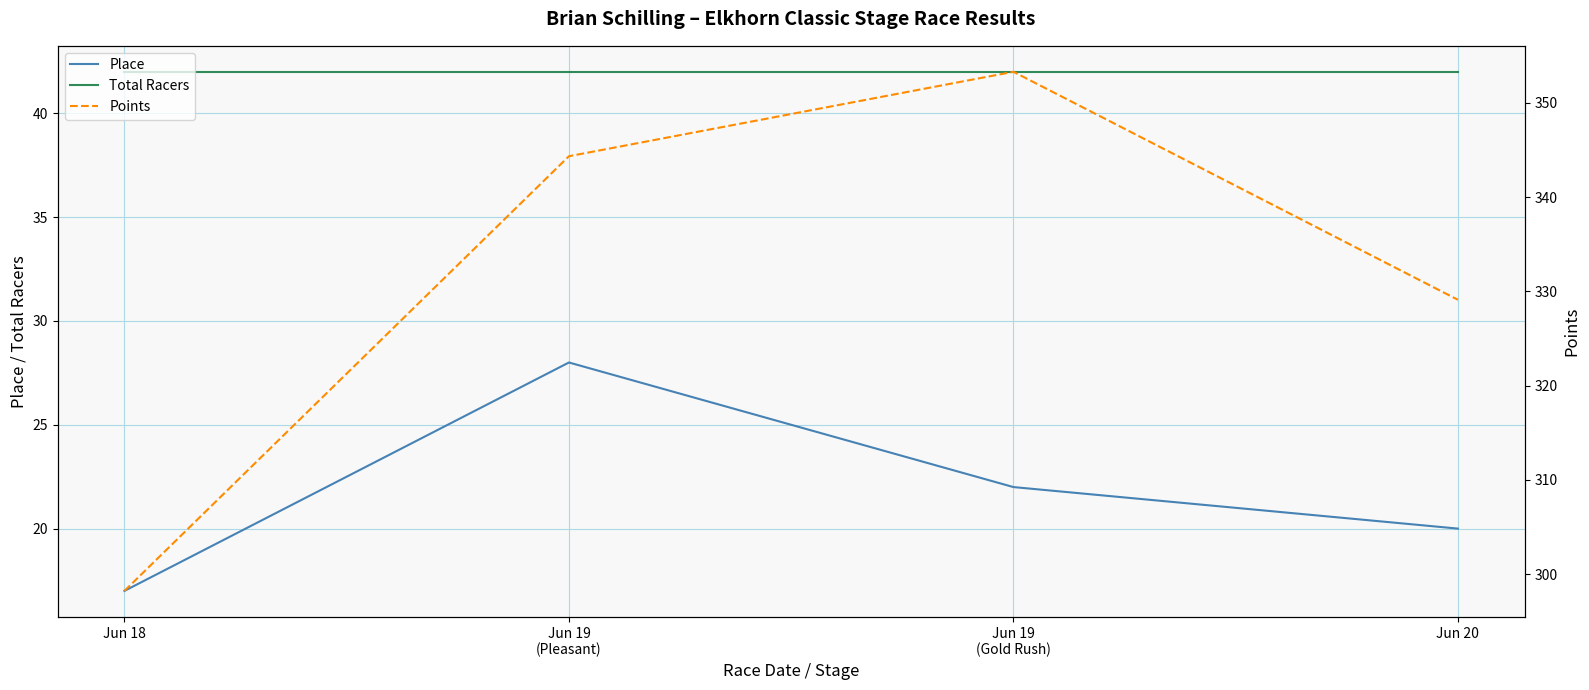

What is the maximum value shown in the chart?

353.3